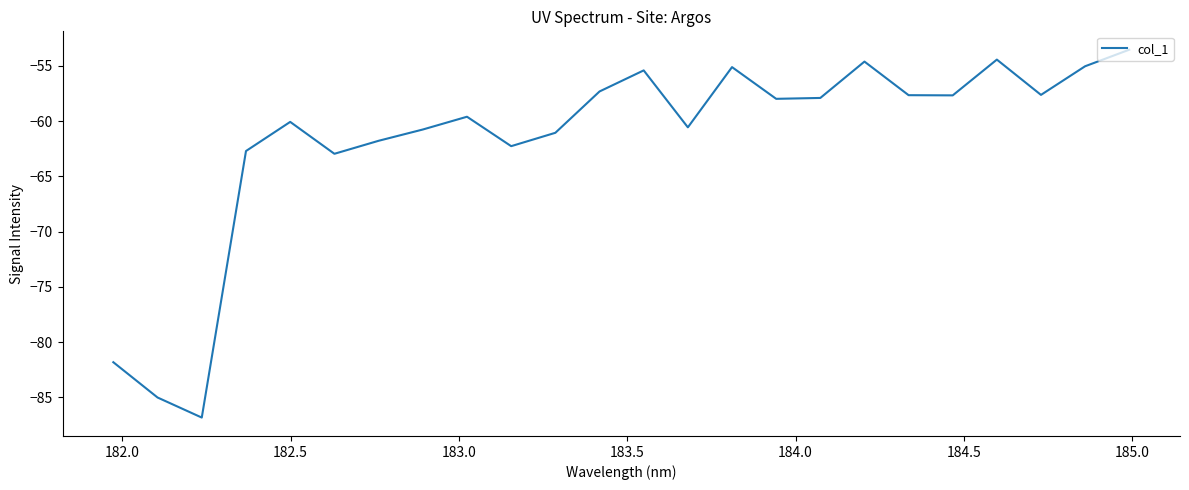

What is the greatest value displayed?

-53.5